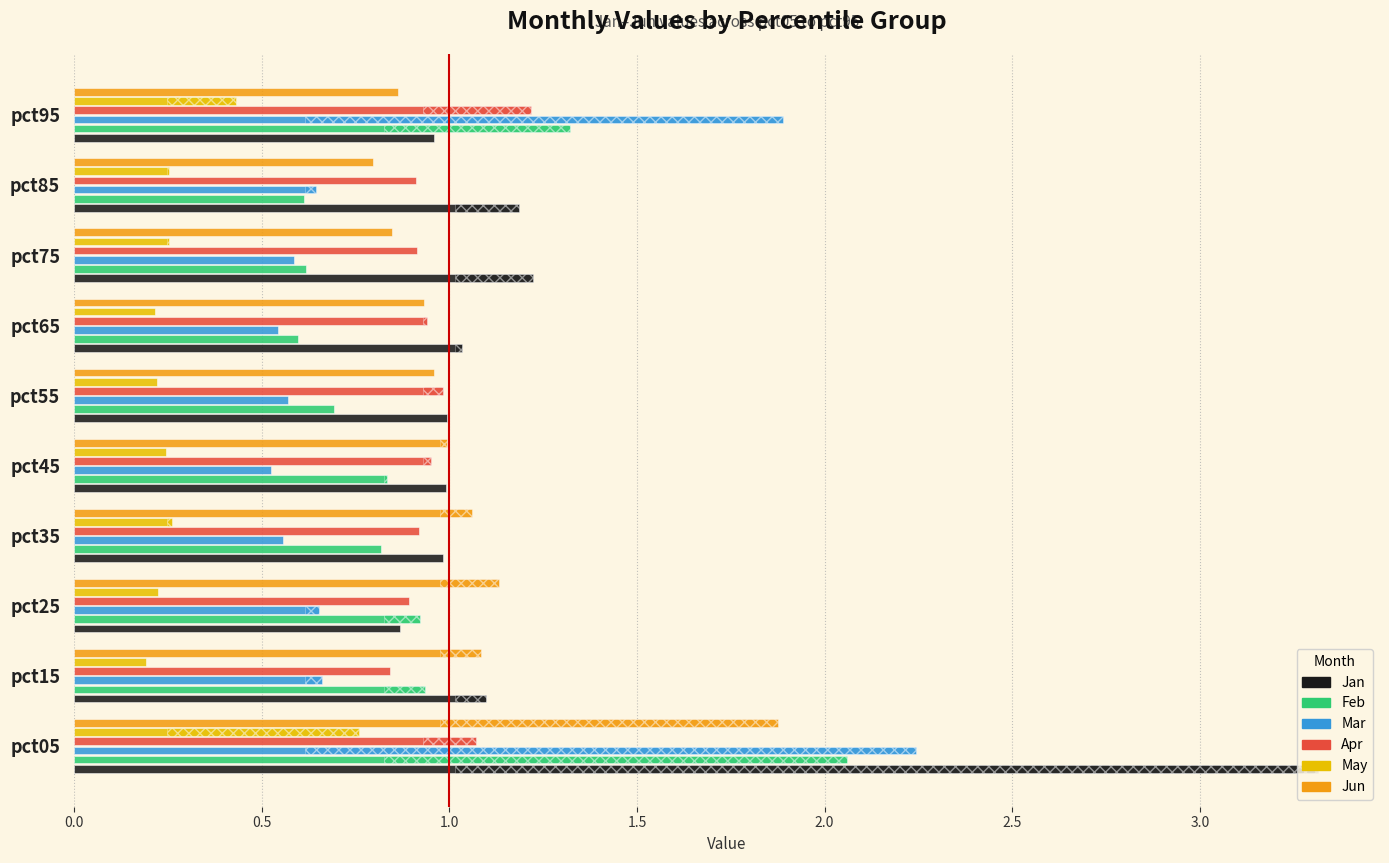

What are all the series names shown in the legend?

Jan, Feb, Mar, Apr, May, Jun